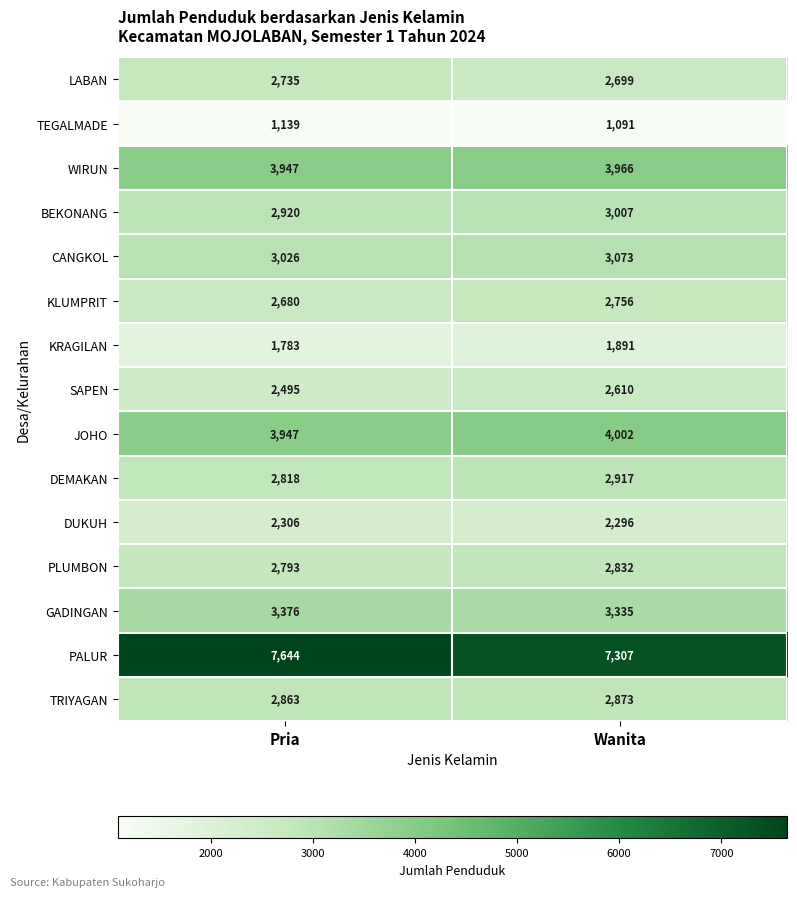

What is the smallest value displayed?

1091